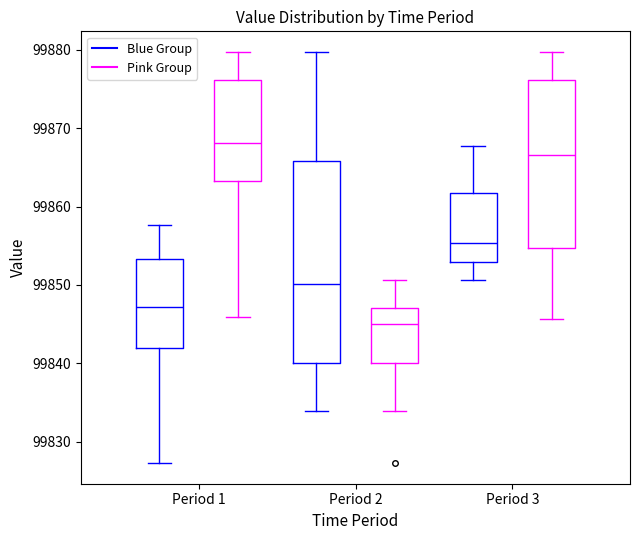

Which box is the tallest, from its lower edge to its upper edge?

Period 2 (Blue Group)